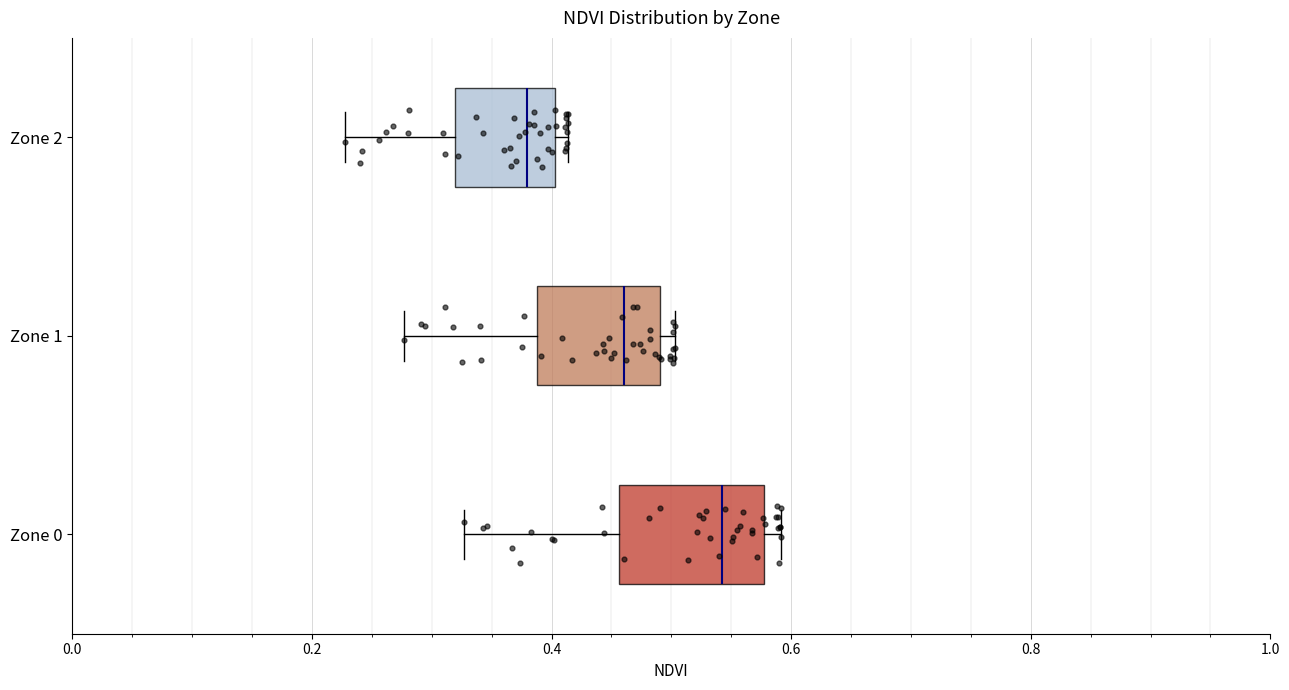

Reading bottom to top, read every box against the x-axis: the position of its median line, the range the box covers, and the ends of its whiskers. The values are not printed on the chart, so give them approximately, as read against the axis.

Zone 0: median 0.54, box 0.46 to 0.58, whiskers 0.32 to 0.60
Zone 1: median 0.46, box 0.38 to 0.50, whiskers 0.28 to 0.50 (just right of the box's right edge)
Zone 2: median 0.38, box 0.32 to 0.40, whiskers 0.22 to 0.42